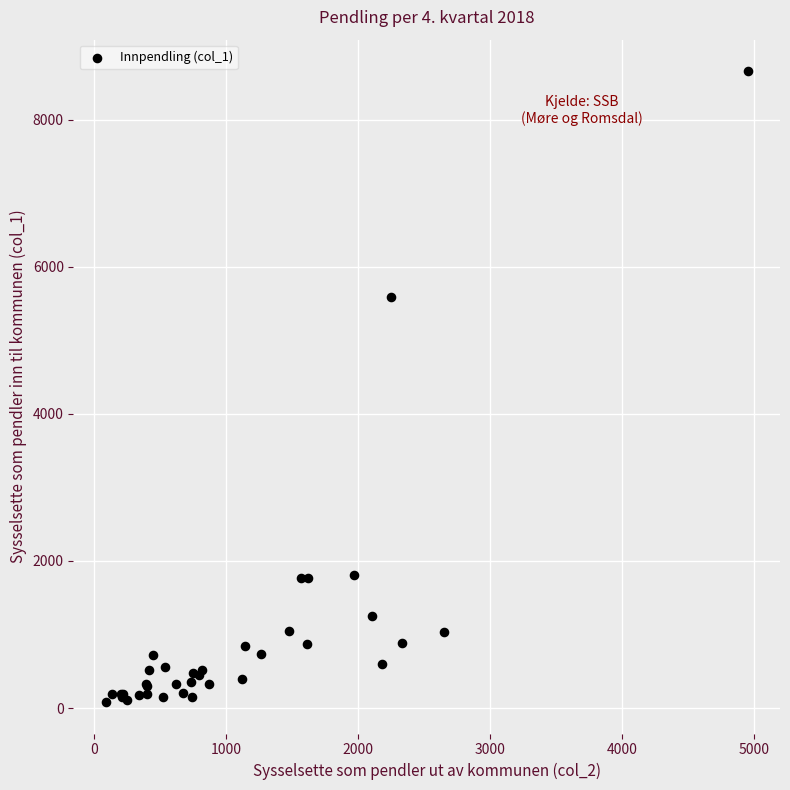

What Y value in the scatter plot is closest to 4371?

5590